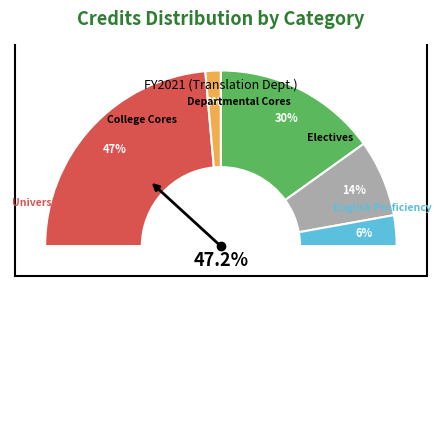

Which category has the biggest portion of the pie?

University Cores